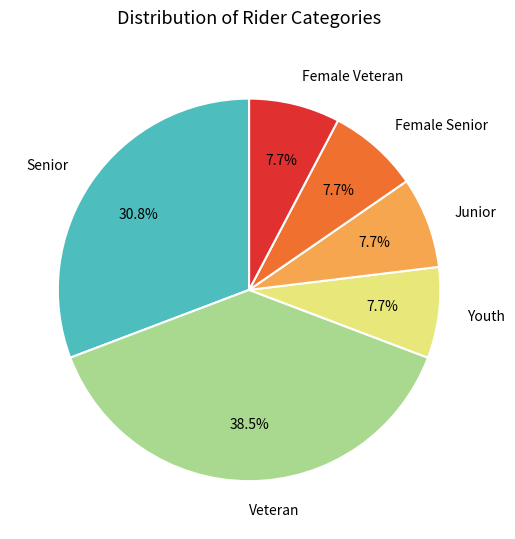

The Female Senior slice represents 22% of the pie. True or false?

False